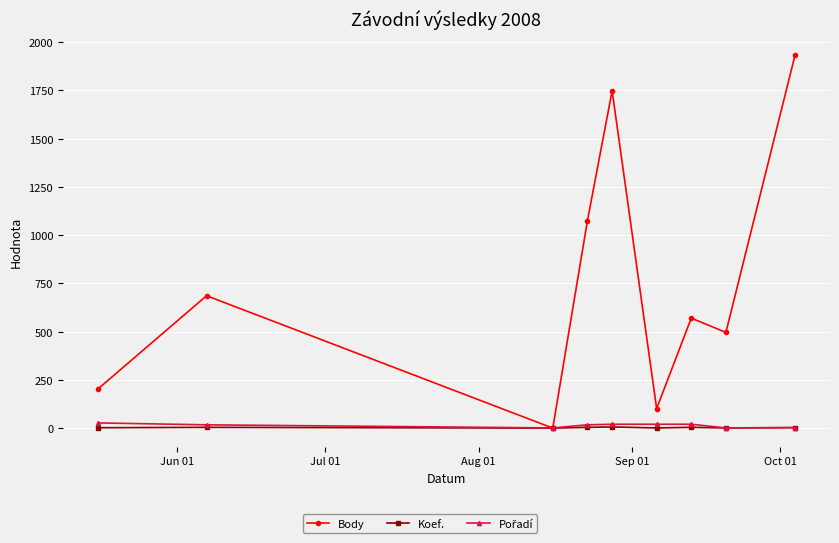

At how many categories does at least one series exceed 1062?

3